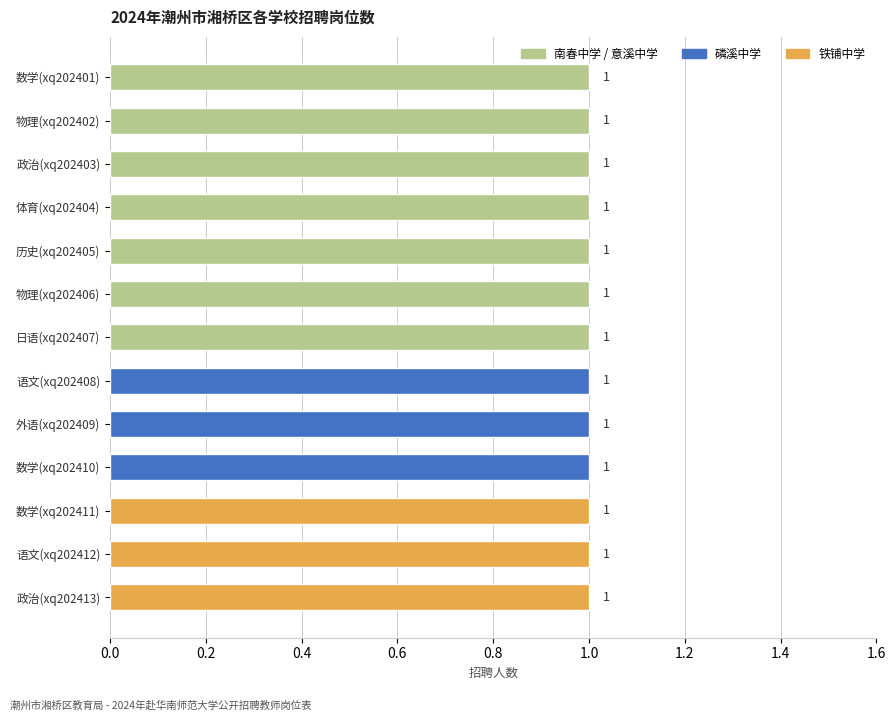

The 铁铺中学 series shows 1 at xq202413. True or false?

True